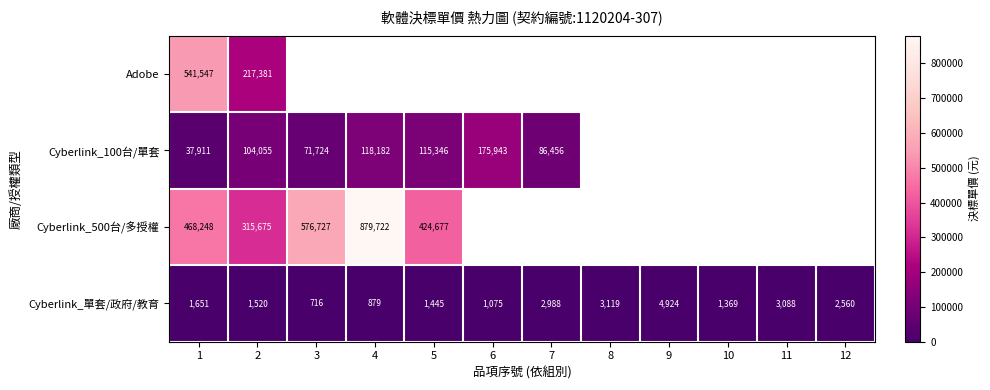

True or false: Cyberlink_單套/政府/教育 has a value of 1605 at 11.

False